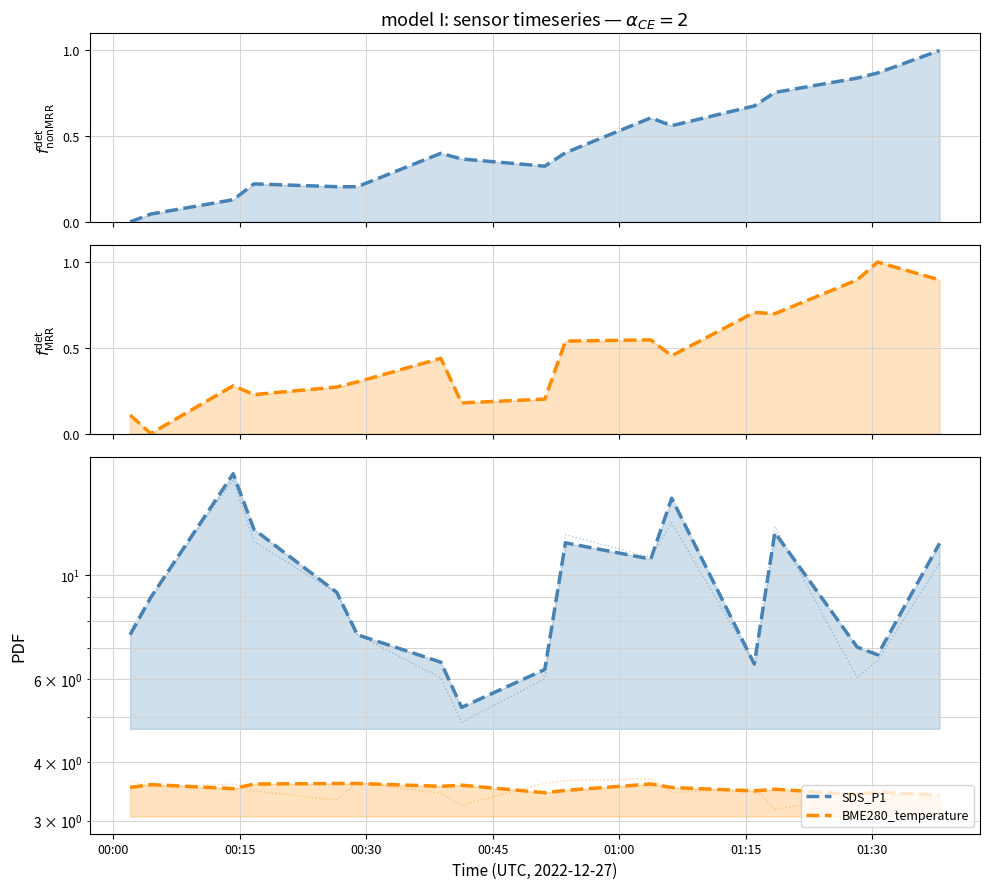

What is the value of the BME280_temperature point at the 10th from the left?

3.5